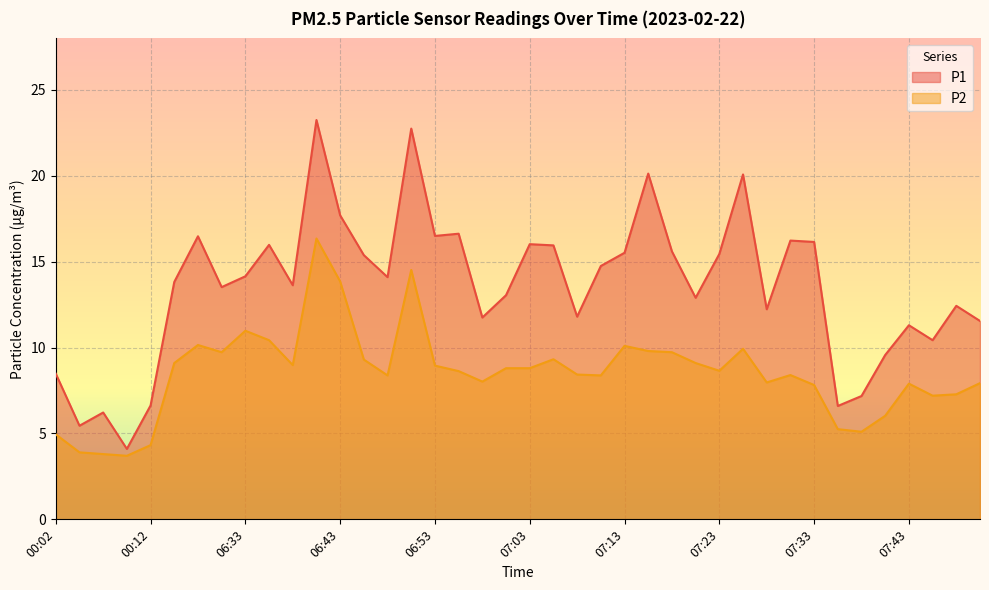

Reading left to right, extract all data points from this chart.

P1: 8.5	5.5	6.2	4.1	6.6	13.8	16.5	13.5	14.2	16.0	13.6	23.2	17.7	15.4	14.1	22.8	16.5	16.6	11.8	13.1	16.0	15.9	11.8	14.8	15.5	20.1	15.6	12.9	15.4	20.1	12.2	16.2	16.1	6.6	7.2	9.6	11.3	10.4	12.4	11.6
P2: 5.0	3.9	3.8	3.7	4.3	9.1	10.2	9.7	11.0	10.4	9.0	16.4	13.8	9.3	8.4	14.5	8.9	8.6	8.0	8.8	8.8	9.3	8.4	8.4	10.1	9.8	9.7	9.1	8.7	9.9	8.0	8.4	7.8	5.2	5.1	6.0	7.9	7.2	7.3	7.9